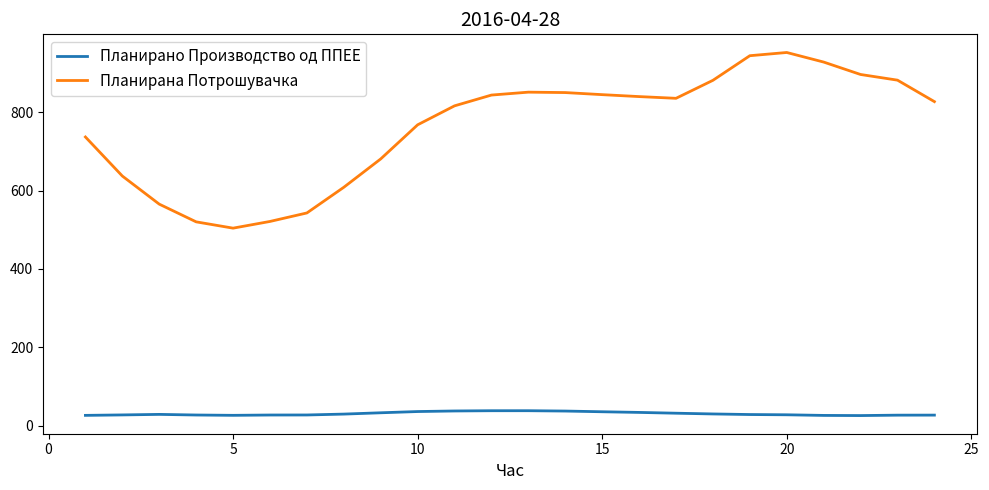

What is the smallest value displayed?

25.5